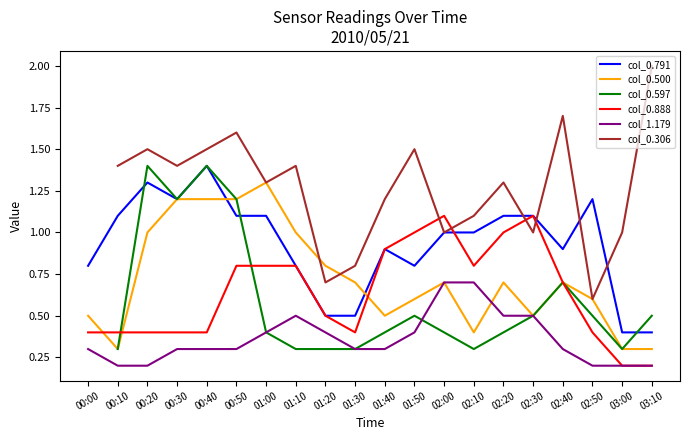

How many interior local peaks does the col_0.500 series have?

4